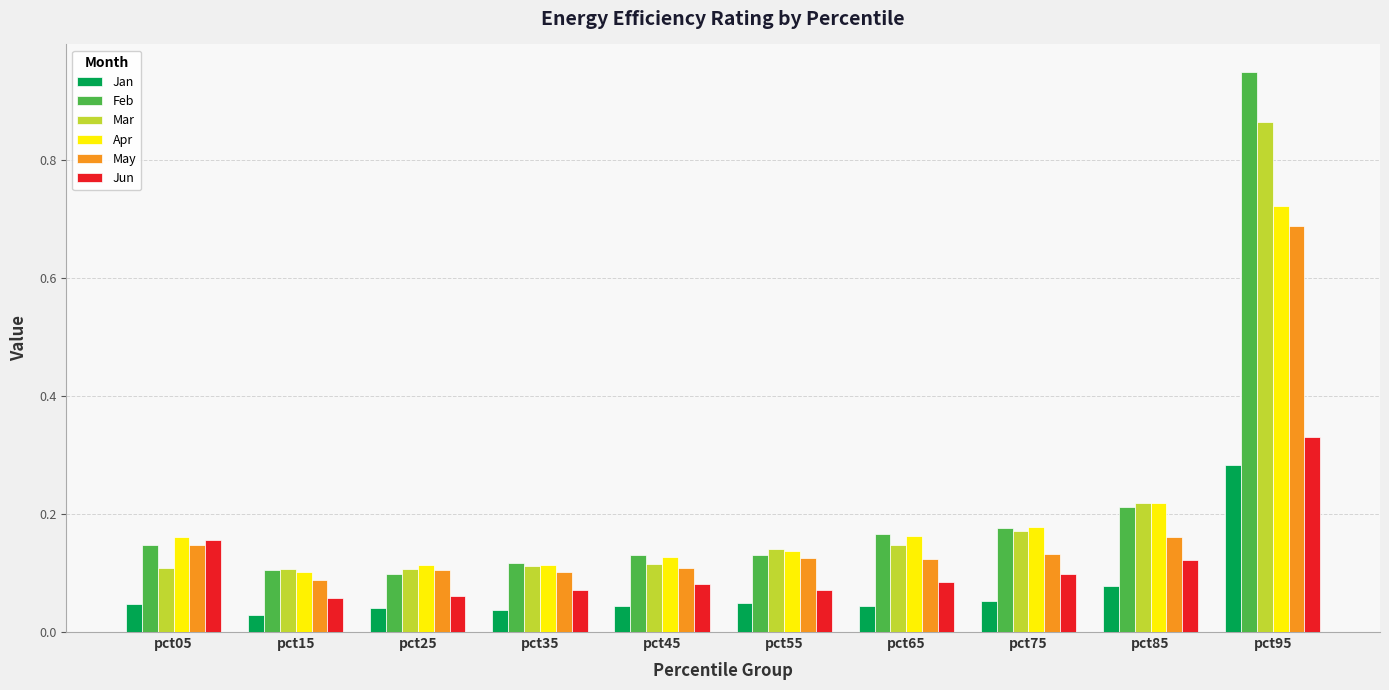

At which label does Mar reach its peak?

pct95